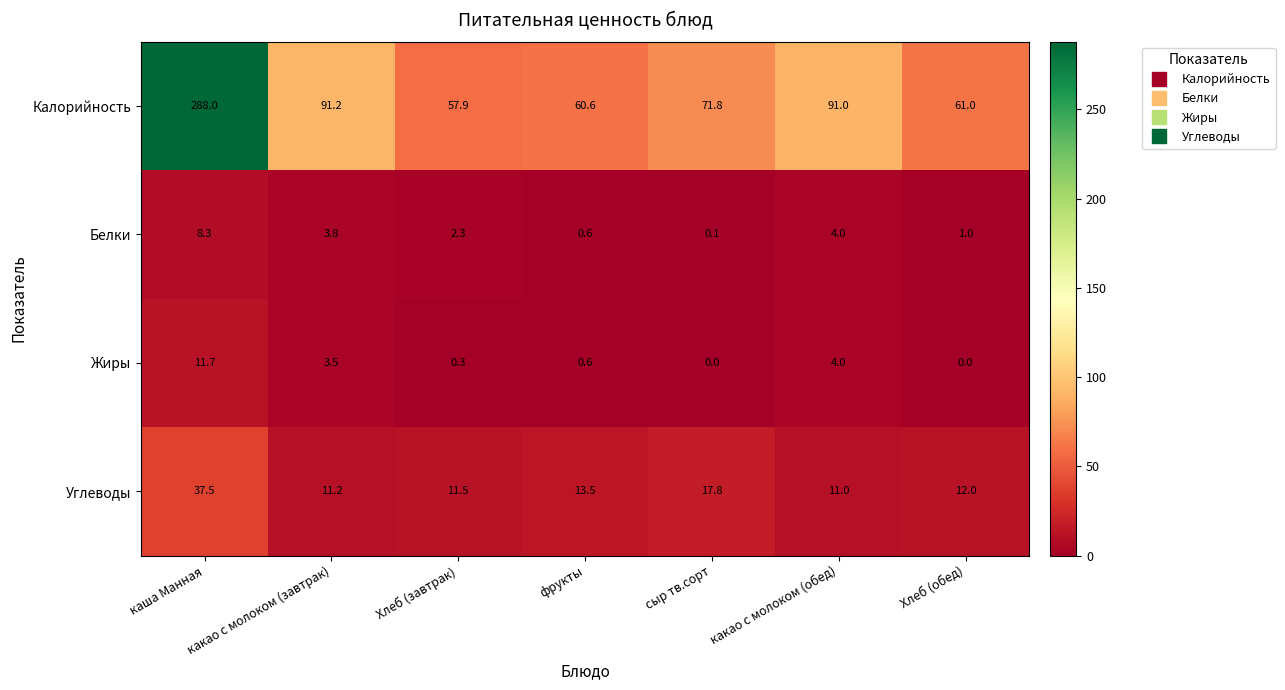

At which category is the sum across all series the highest?

каша Манная